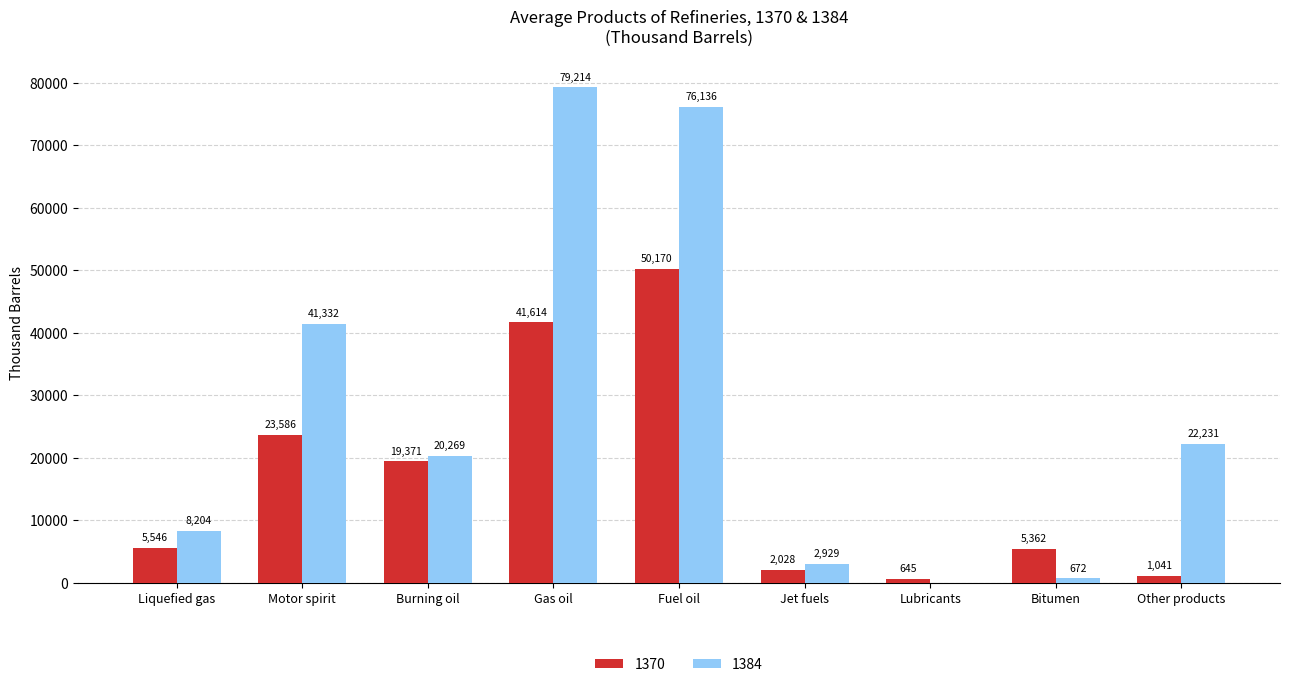

Is it true that 1370 equals 6608 at Motor spirit?

False